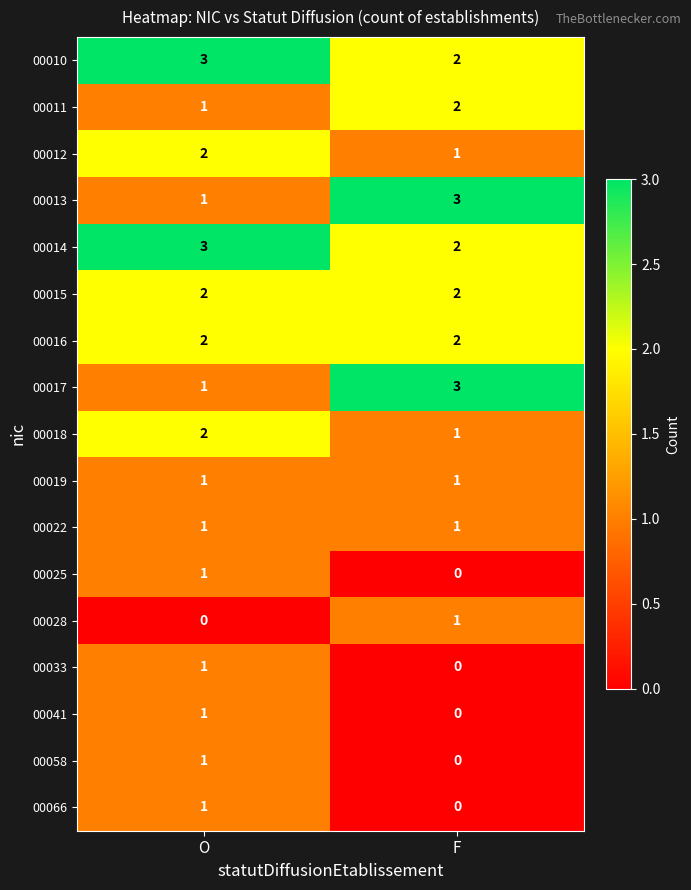

What is the difference between the highest and lowest values at F?

3